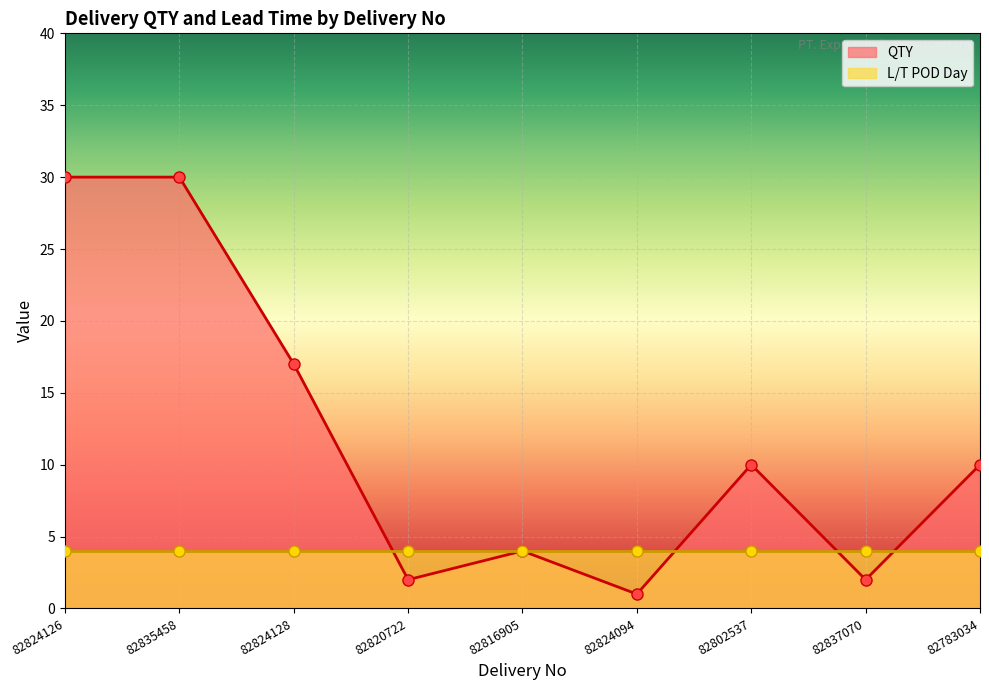

What value does the data have at 82835458, to the nearest 5?

30